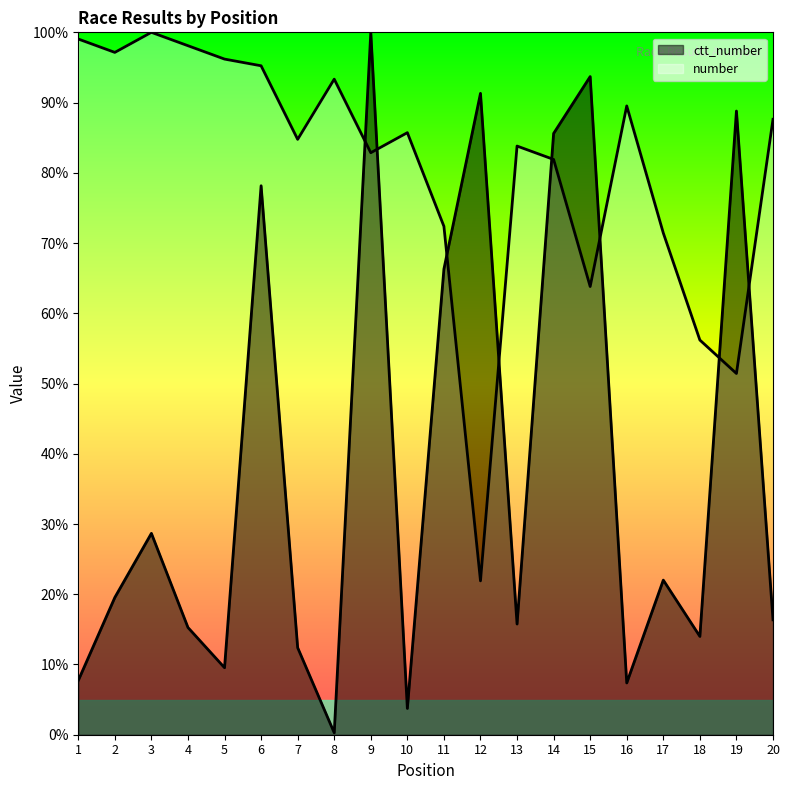

In ctt_number, how many points are higher than both neighbors (excluding endpoints)?

7